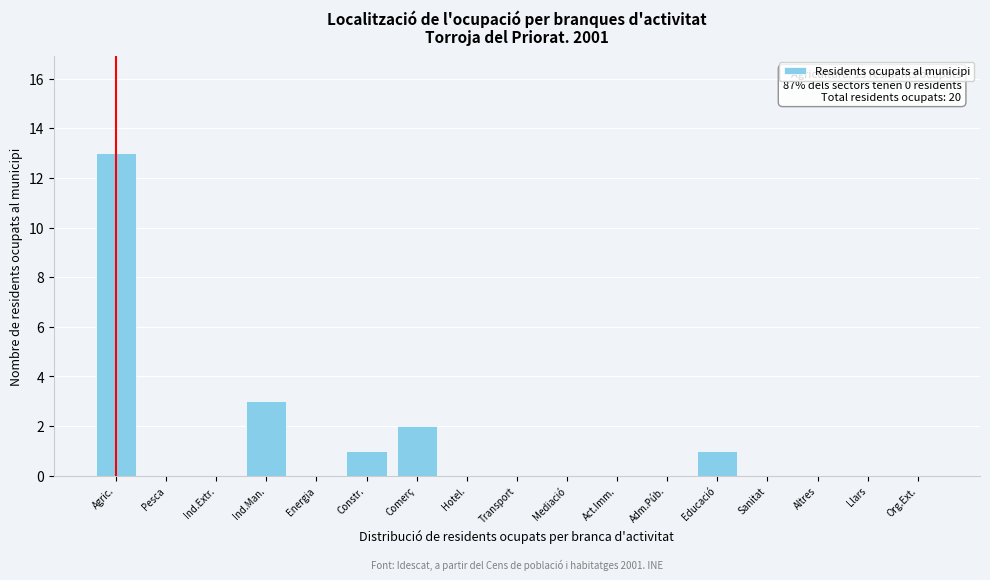

Reading right to left, list all the values displayed in this chart.

Org.Ext.=0	Llars=0	Altres=0	Sanitat=0	Educació=1	Adm.Púb.=0	Act.Imm.=0	Mediació=0	Transport=0	Hotel.=0	Comerç=2	Constr.=1	Energia=0	Ind.Man.=3	Ind.Extr.=0	Pesca=0	Agric.=13